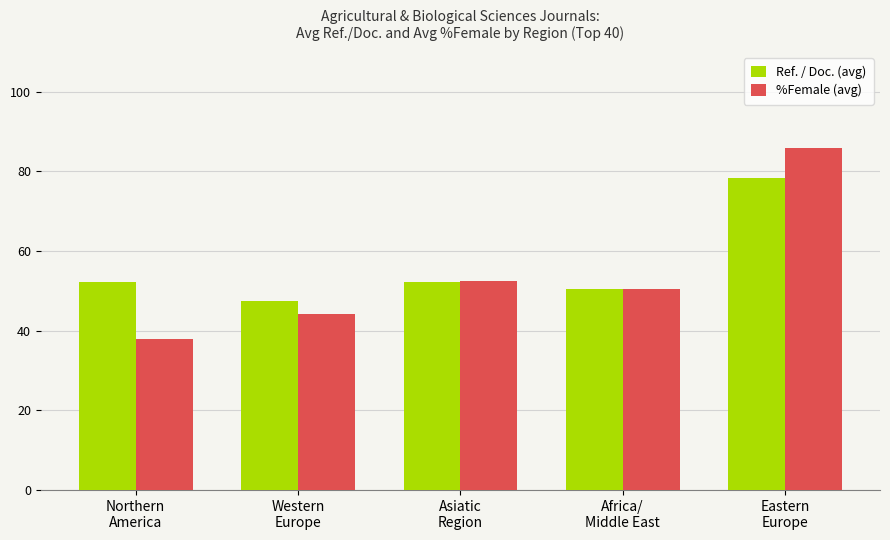

What is the label of the 5th bar from the left?

Eastern
Europe